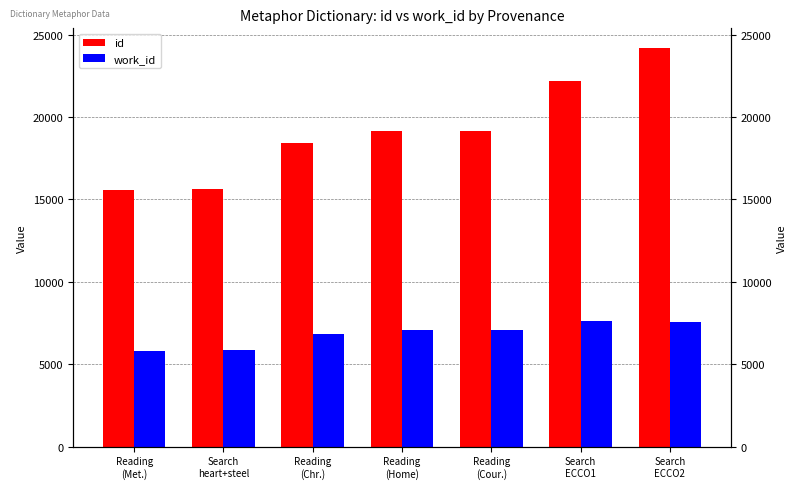

Rank the series at Search
ECCO2 from lowest to highest value.

work_id, id